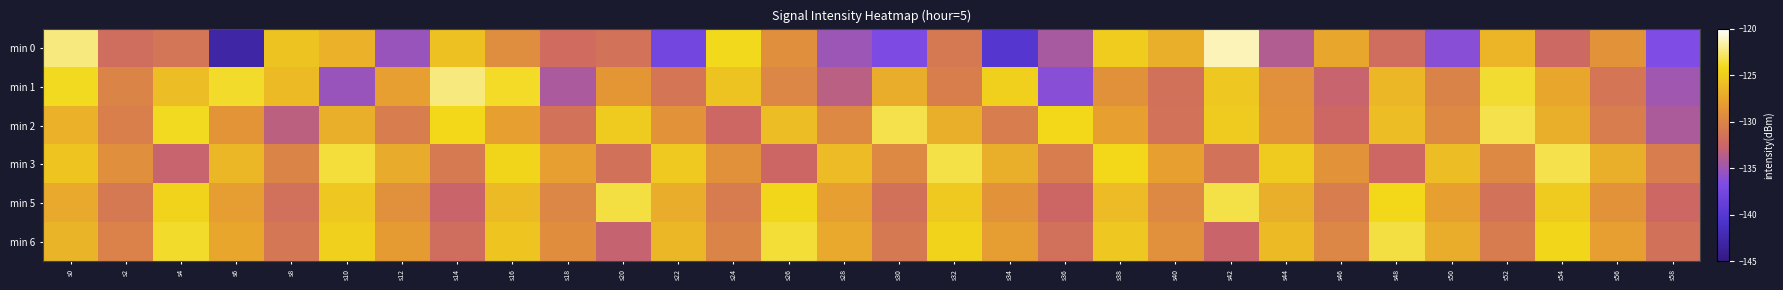

Which series has the largest range (max minus min)?

min 0